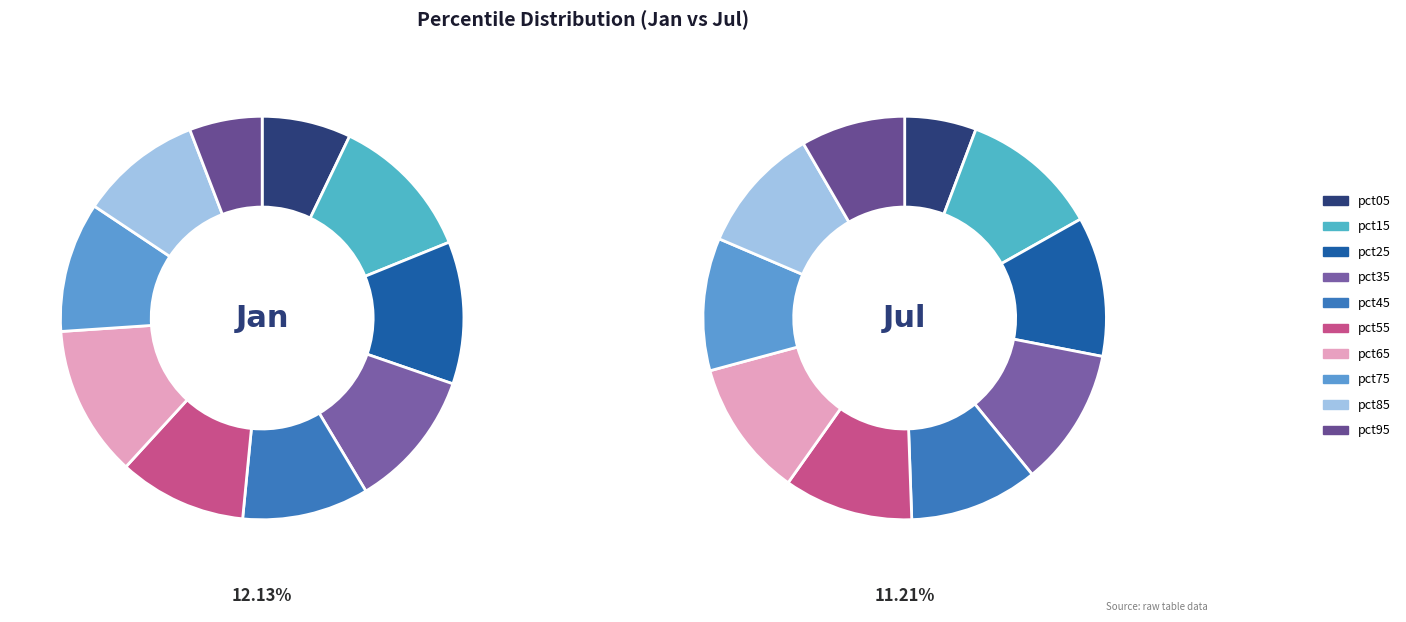

The values_jan slice represents 7% of the pie. True or false?

True